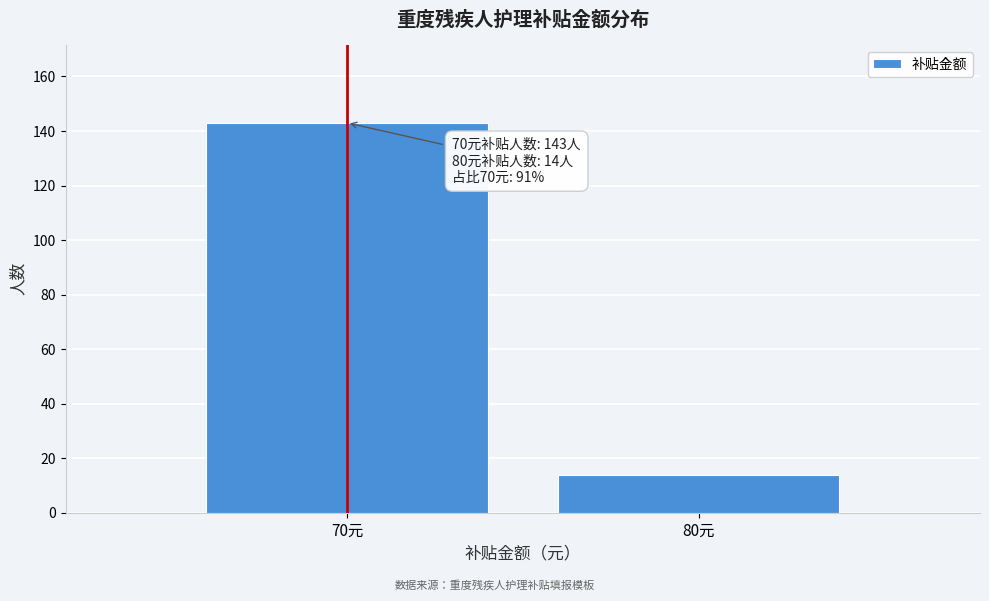

Reading left to right, what are all the values shown in this chart?

70元=143	80元=14